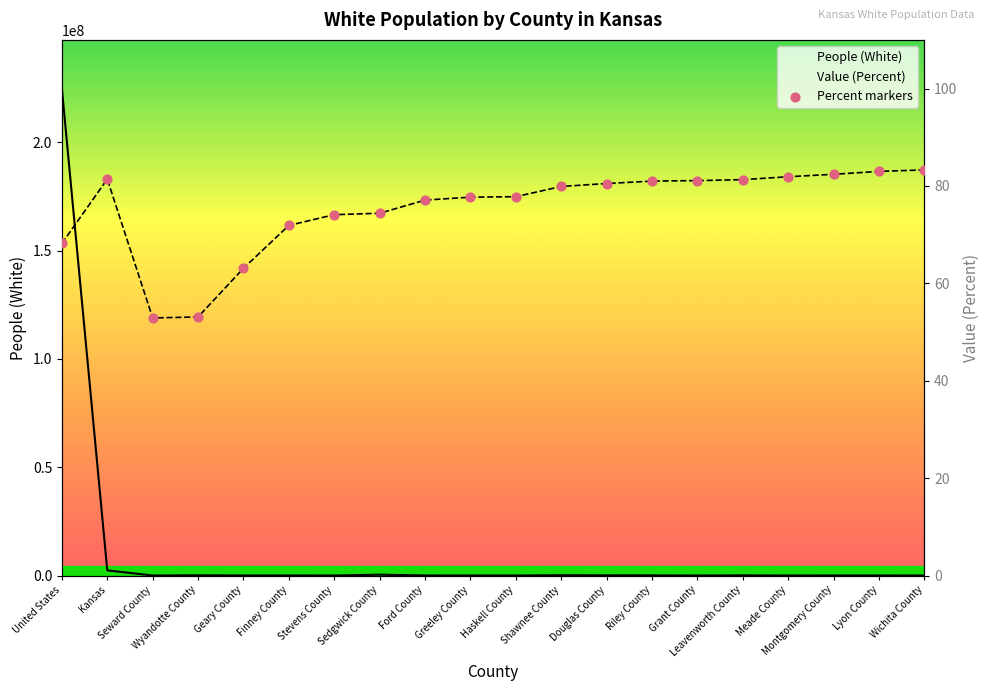

Which series contains the highest Y value?

People (White)